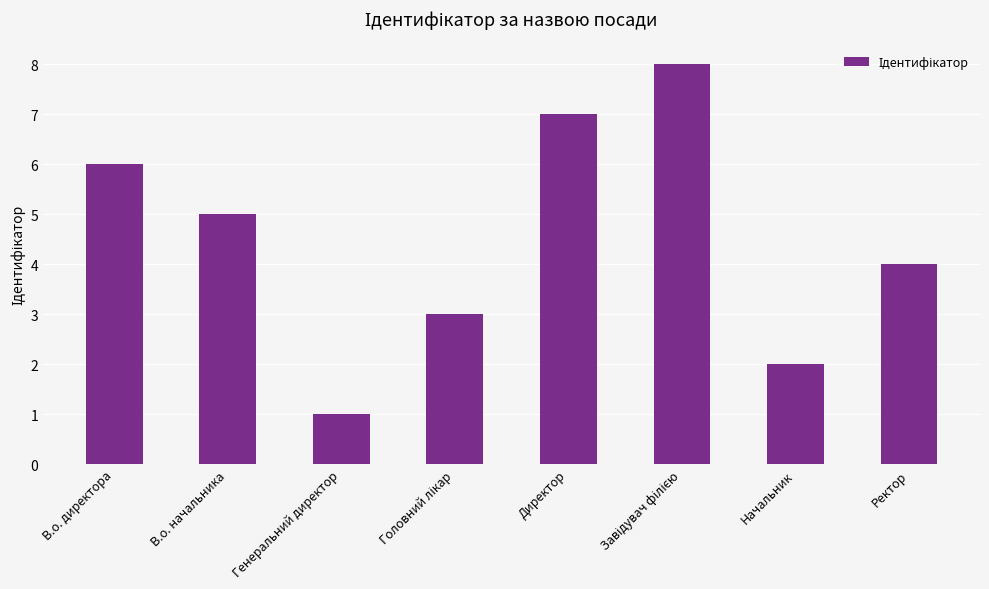

Count the number of categories in the chart.

8